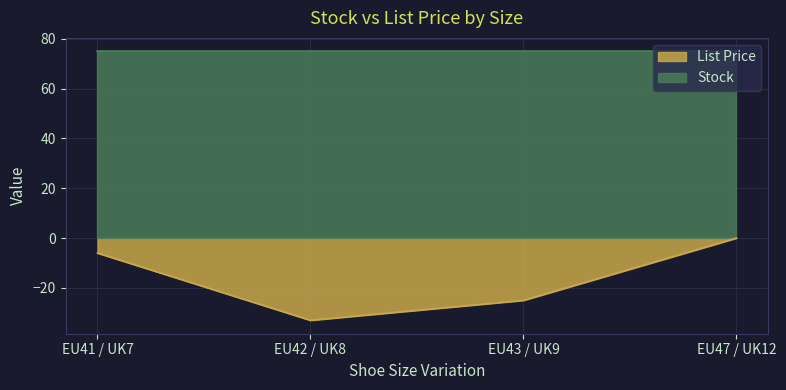

Rank the categories by value from highest to lowest.

EU47 / UK12, EU41 / UK7, EU43 / UK9, EU42 / UK8